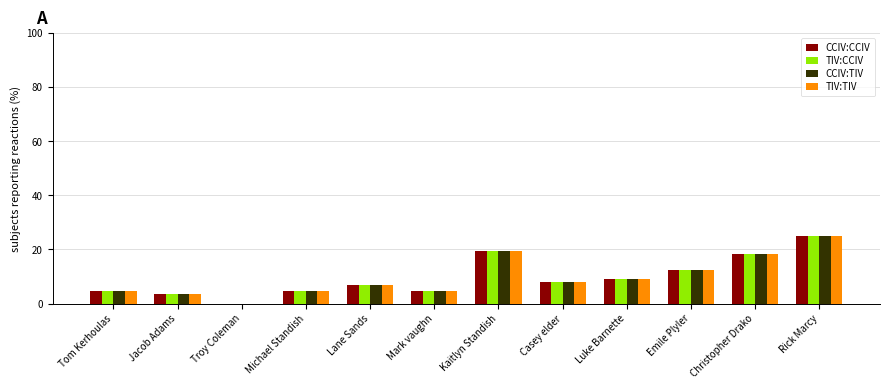

Reading right to left, extract all data points from this chart.

CCIV:CCIV: 25.0	18.2	12.5	9.1	8.0	19.3	4.5	6.8	4.5	0.0	3.4	4.5
TIV:CCIV: 25.0	18.2	12.5	9.1	8.0	19.3	4.5	6.8	4.5	0.0	3.4	4.5
CCIV:TIV: 25.0	18.2	12.5	9.1	8.0	19.3	4.5	6.8	4.5	0.0	3.4	4.5
TIV:TIV: 25.0	18.2	12.5	9.1	8.0	19.3	4.5	6.8	4.5	0.0	3.4	4.5